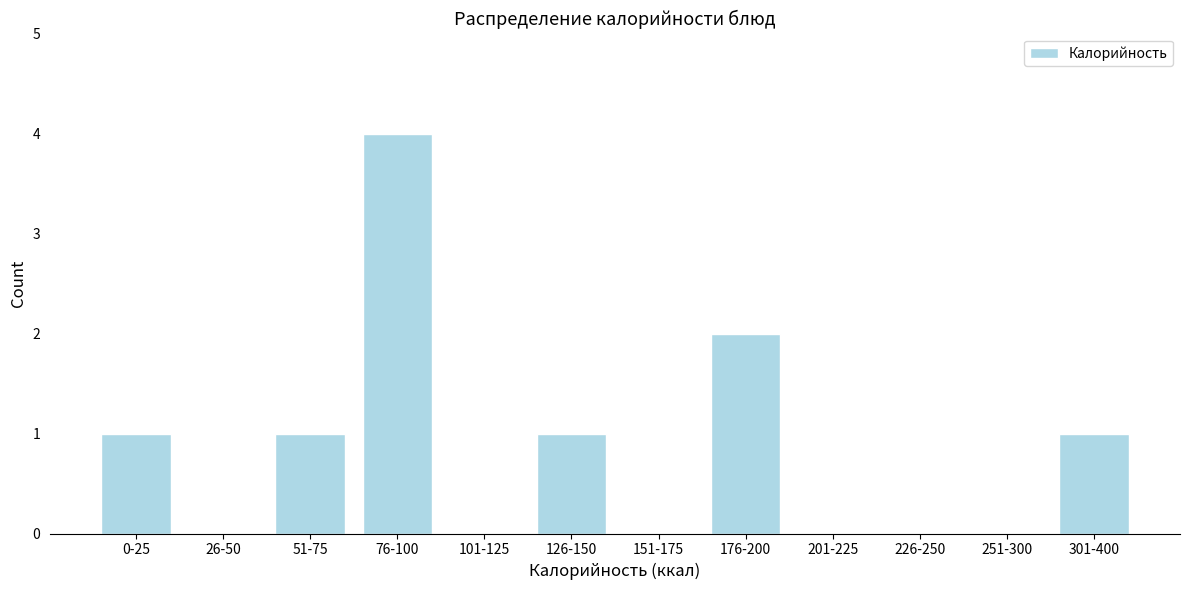

Reading left to right, what are all the values shown in this chart?

0-25=1	26-50=0	51-75=1	76-100=4	101-125=0	126-150=1	151-175=0	176-200=2	201-225=0	226-250=0	251-300=0	301-400=1